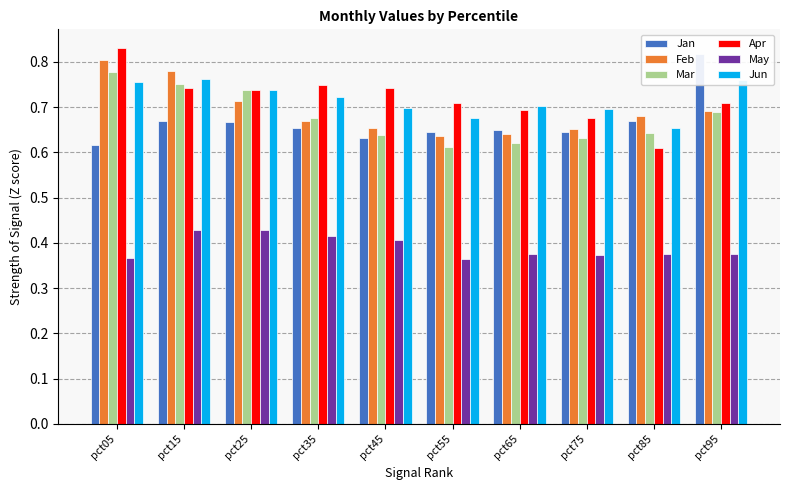

Count the May values in the range 0 to 1.

10